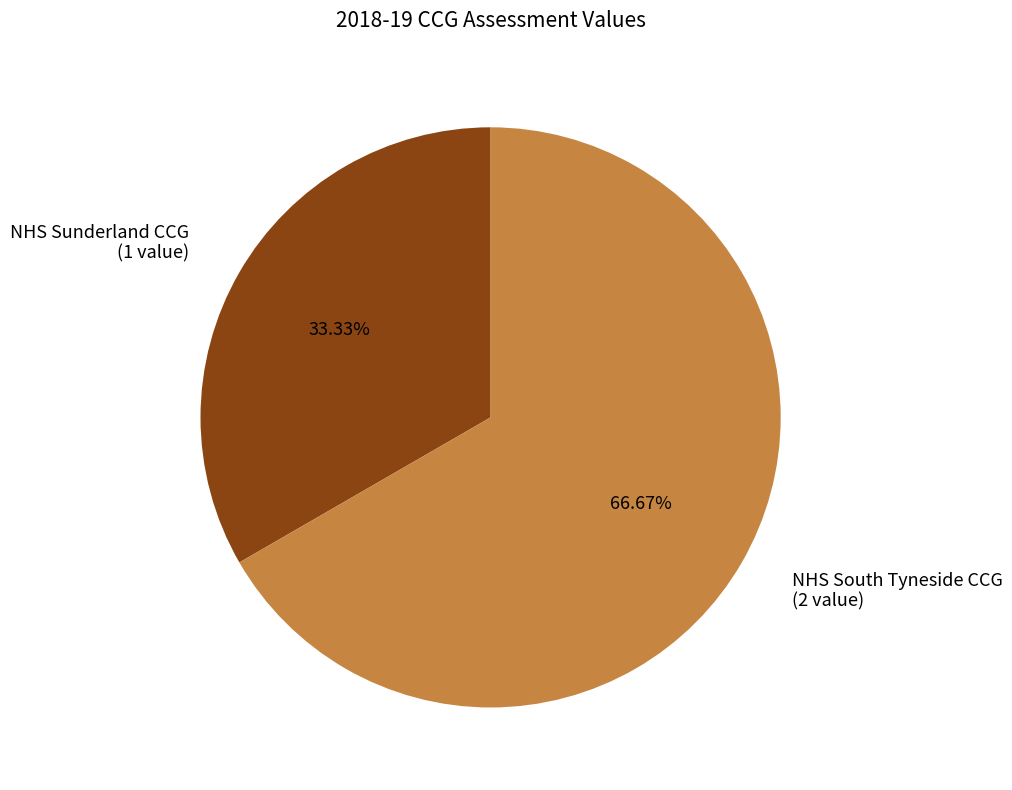

To the nearest percent, what percentage of the pie is NHS South Tyneside CCG?

67%